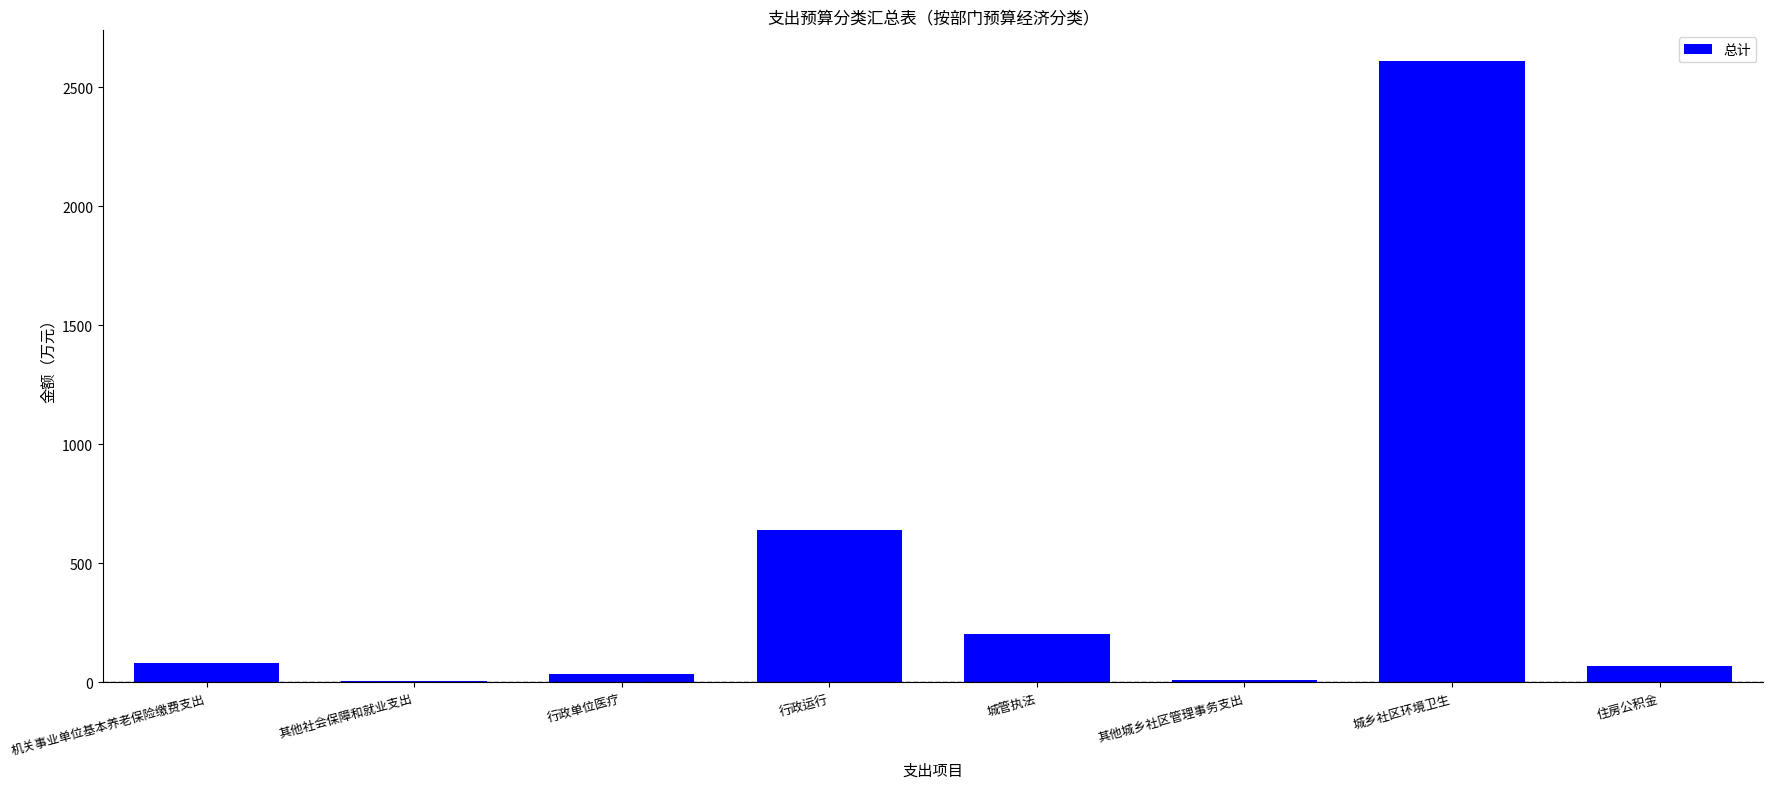

Where is the data nearest to the value 1306?

行政运行